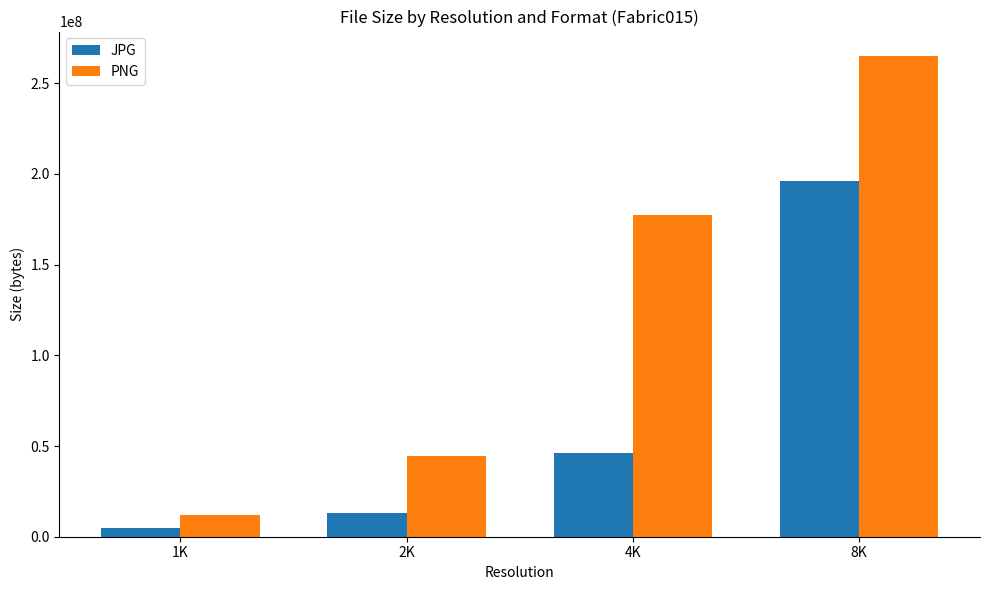

At which label is JPG closest to 100319673?

4K